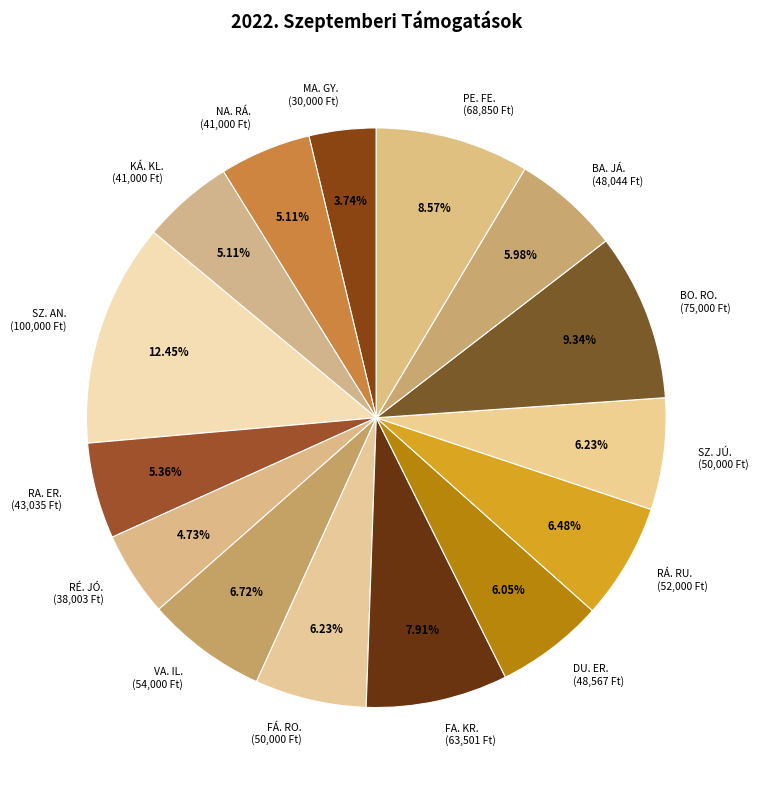

Is there any slice that represents more than half of the pie?

No